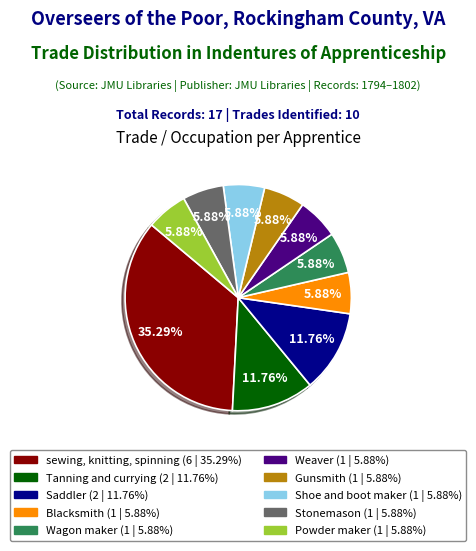

To the nearest percent, what is the combined percentage of sewing, knitting, spinning and Blacksmith?

41%